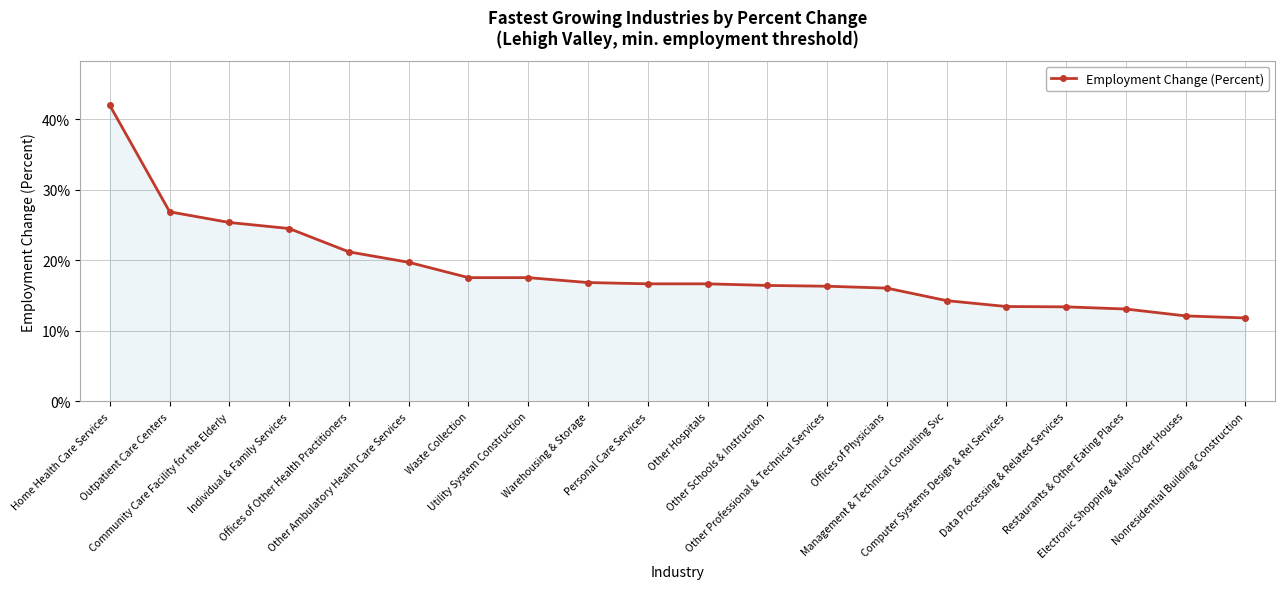

What is the greatest value displayed?

0.4